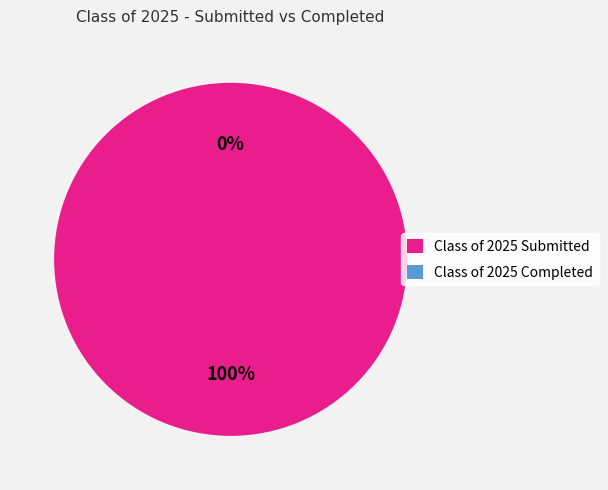

Which category has the smallest portion of the pie?

Class of 2025 Completed